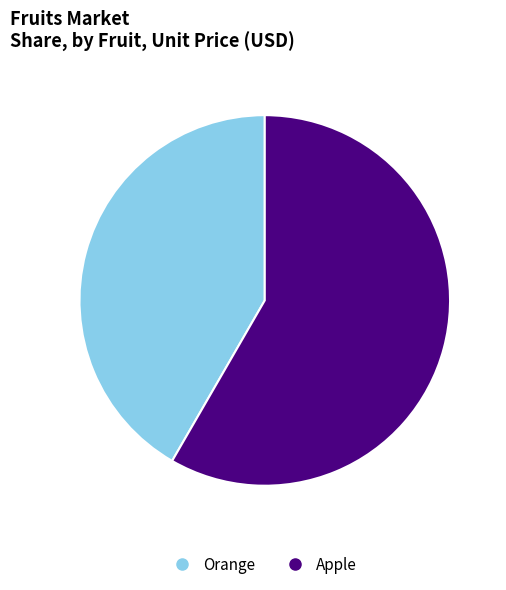

Is it true that Orange is 31% of the pie?

False